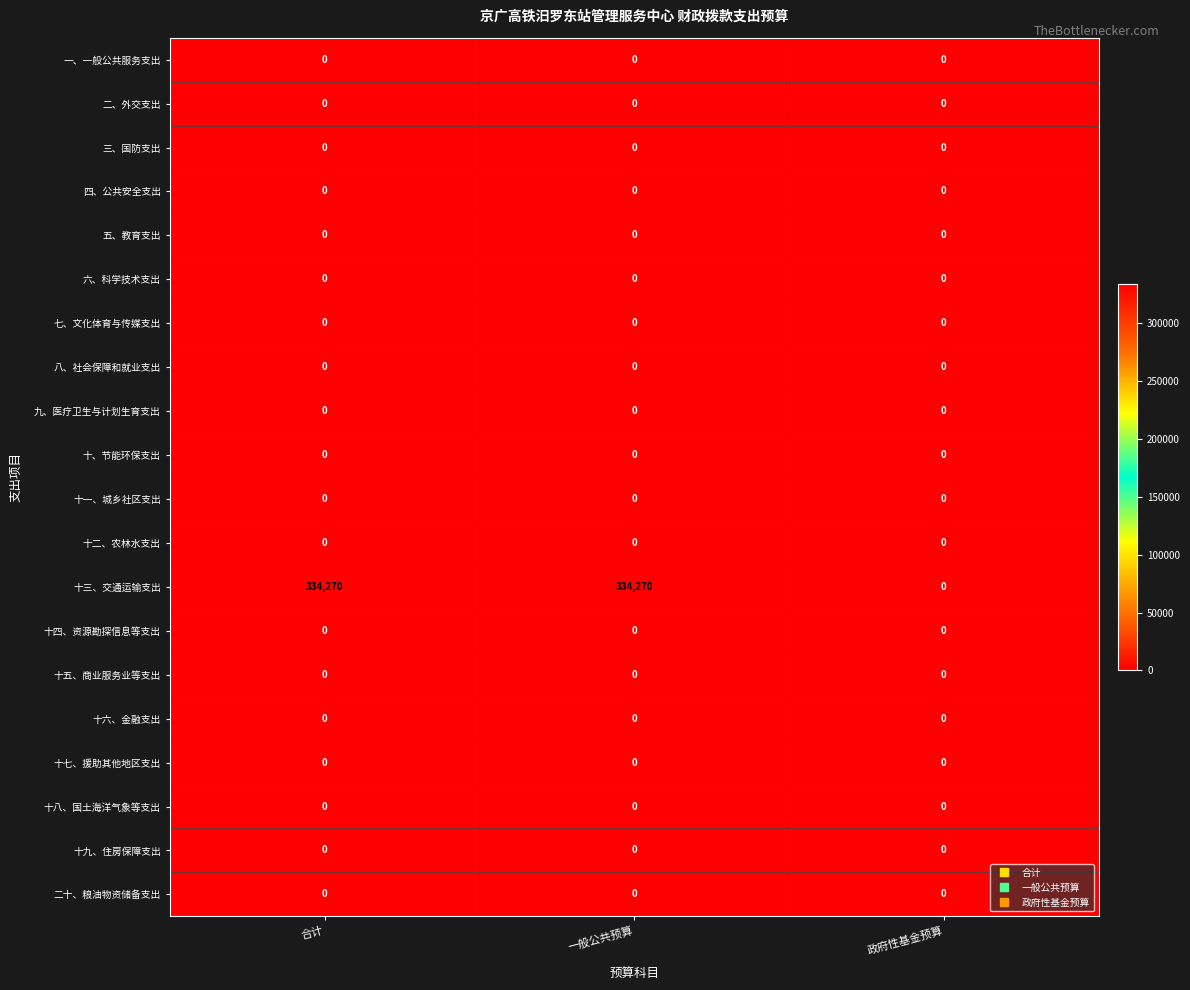

Which series has the largest total across all categories?

十三、交通运输支出